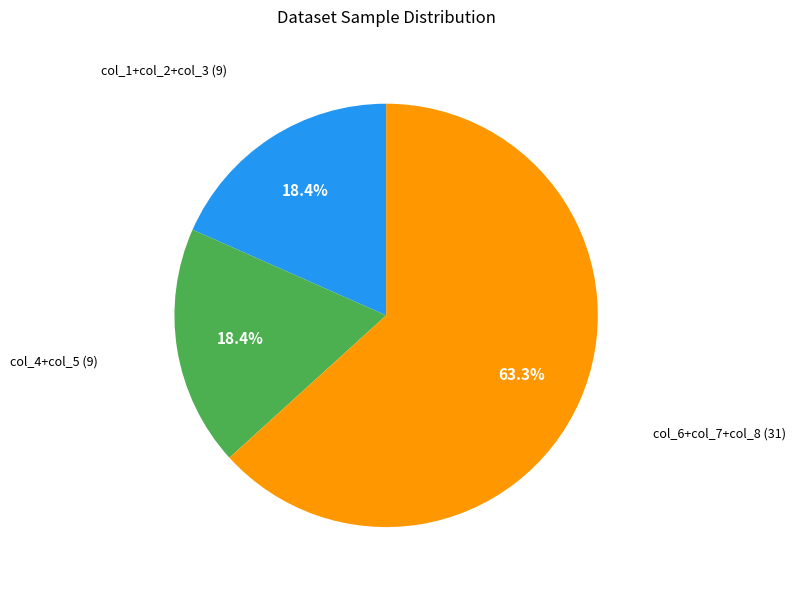

How many slices are in this pie chart?

3